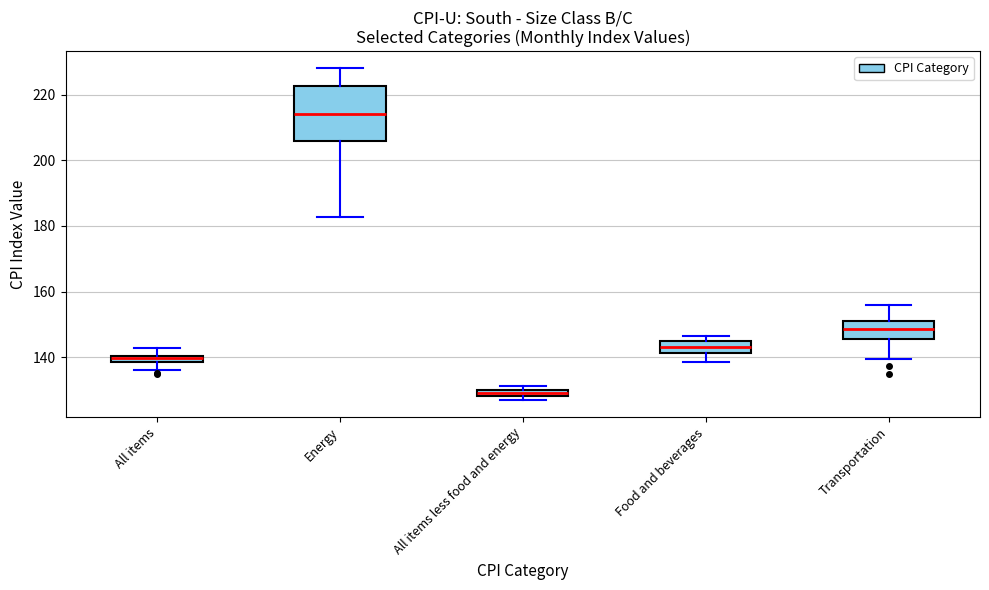

Comparing the boxes themselves (not the whiskers), which one is the tallest?

Energy